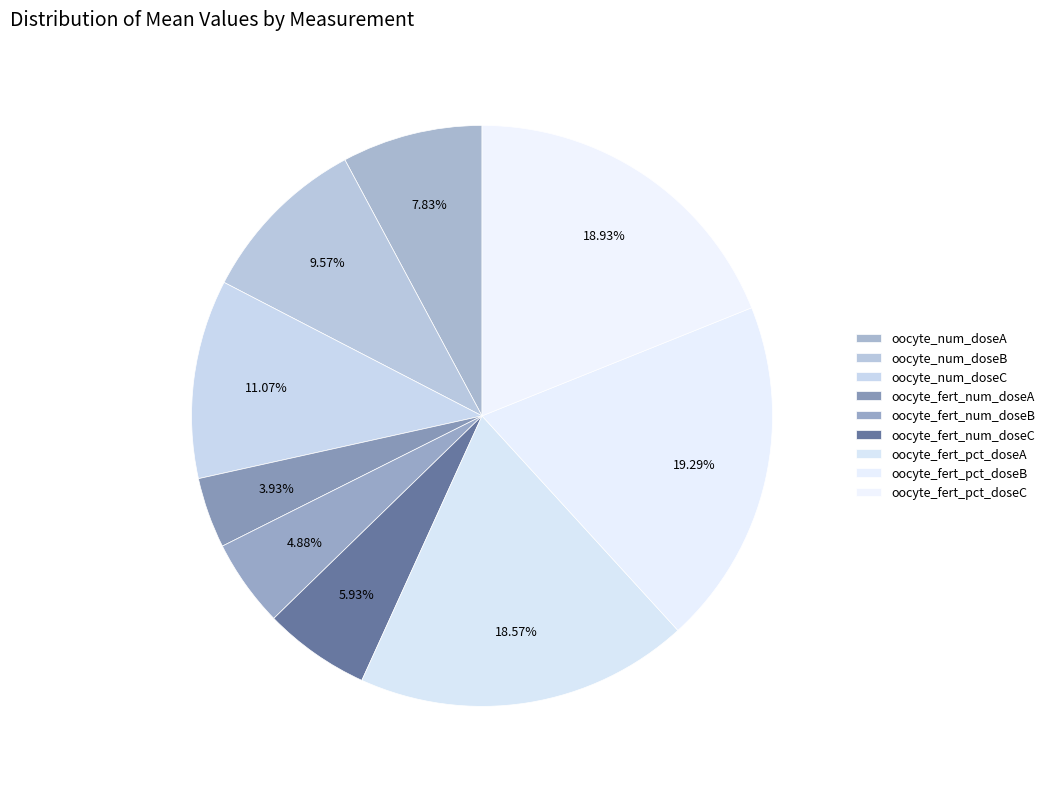

True or false: oocyte_fert_num_doseA accounts for 4% of the total.

True